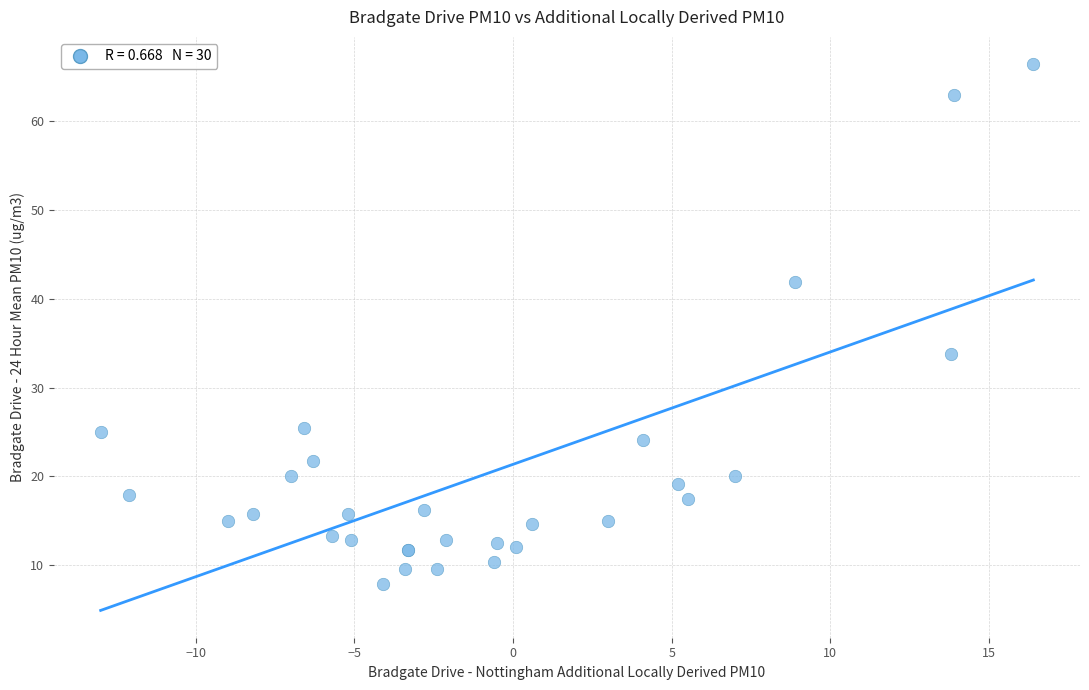

What Y value in the scatter plot is closest to 37?

33.8